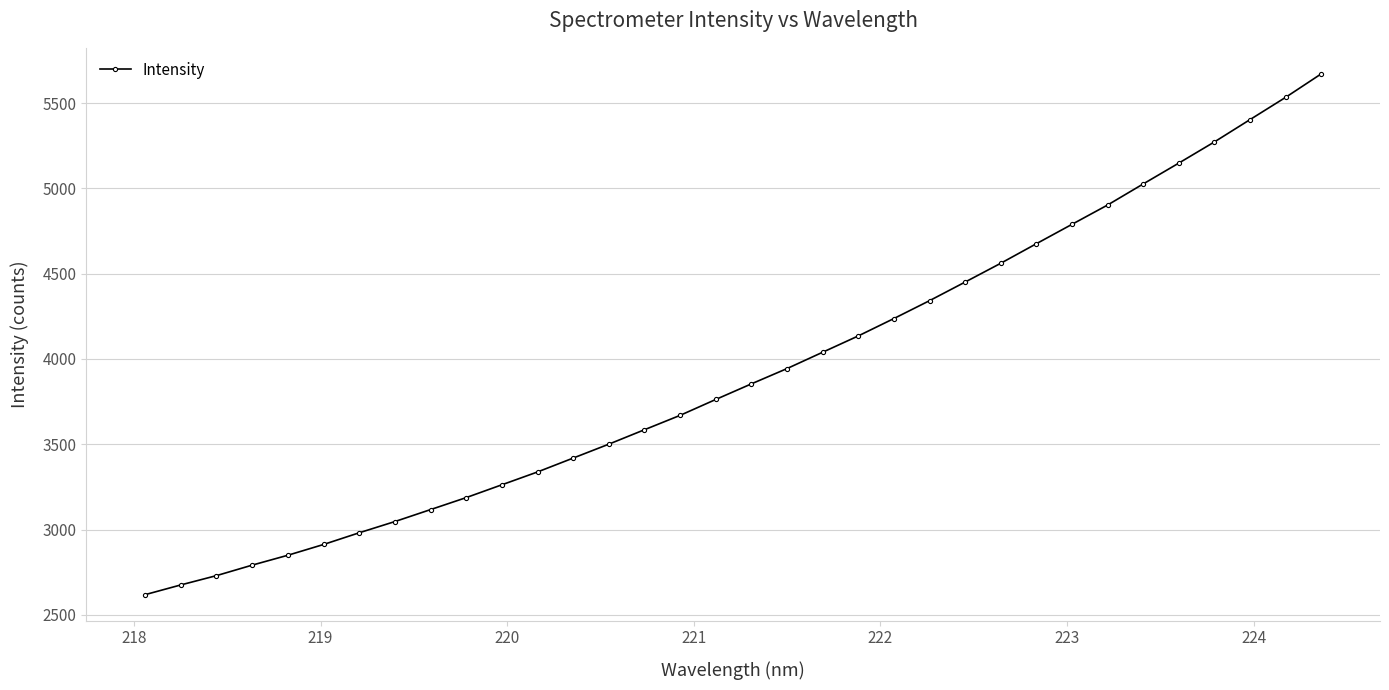

What is the average value?

3924.5